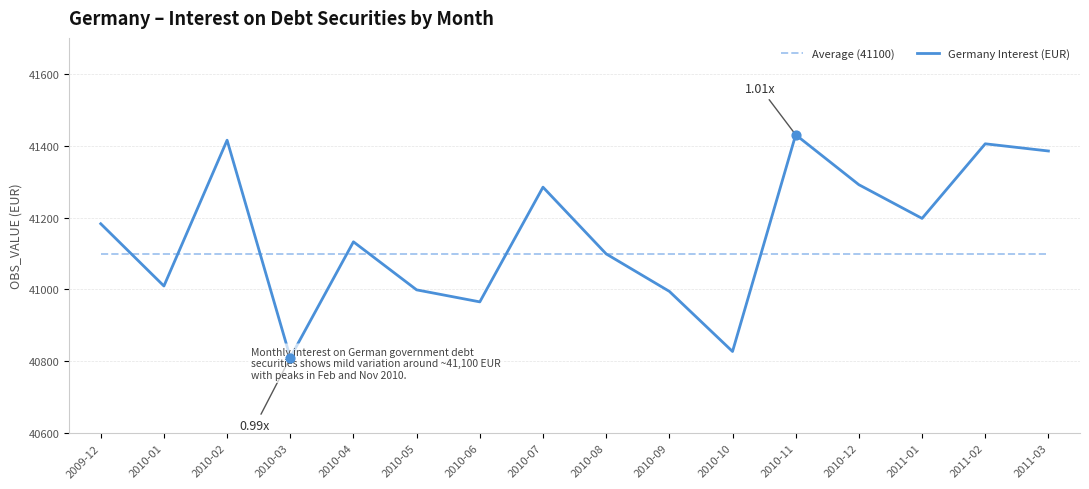

At how many categories does at least one series exceed 40865?

16